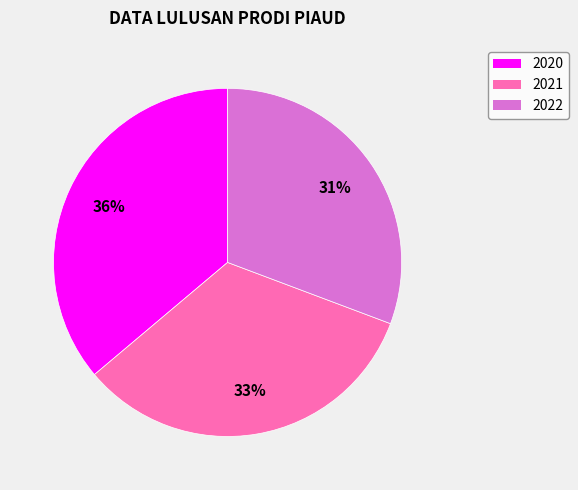

How many slices are in this pie chart?

3